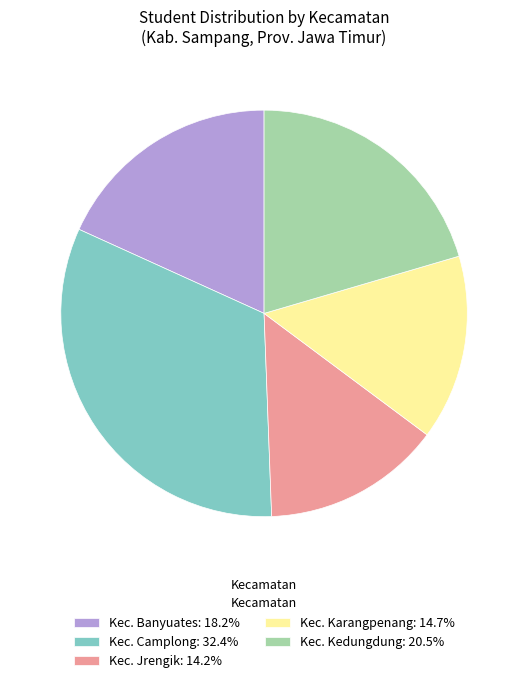

Does Kec. Camplong: 32.4% account for over 50% of the chart?

No